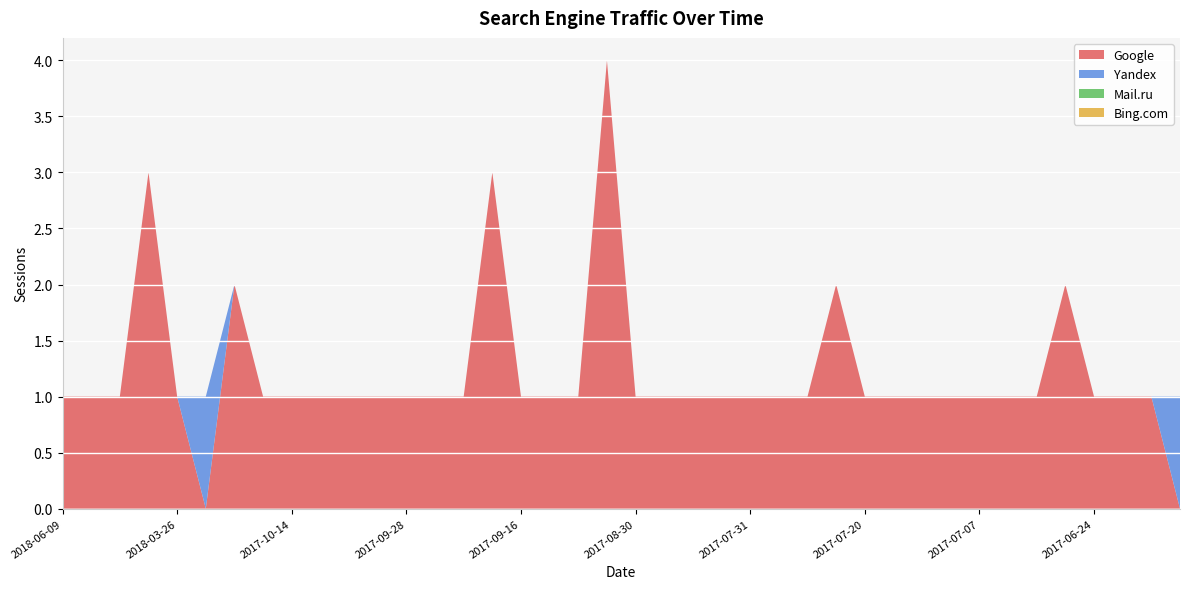

Reading right to left, extract all data points from this chart.

Google: 2017-06-20=0	2017-06-21=1	2017-06-22=1	2017-06-24=1	2017-06-30=2	2017-07-01=1	2017-07-03=1	2017-07-07=1	2017-07-10=1	2017-07-11=1	2017-07-17=1	2017-07-20=1	2017-07-24=2	2017-07-26=1	2017-07-28=1	2017-07-31=1	2017-08-06=1	2017-08-09=1	2017-08-20=1	2017-08-30=1	2017-09-09=4	2017-09-12=1	2017-09-13=1	2017-09-16=1	2017-09-20=3	2017-09-23=1	2017-09-24=1	2017-09-28=1	2017-10-06=1	2017-10-12=1	2017-10-13=1	2017-10-14=1	2017-10-16=1	2017-10-18=2	2018-03-25=0	2018-03-26=1	2018-04-01=3	2018-04-08=1	2018-04-21=1	2018-06-09=1
Yandex: 2017-06-20=1	2017-06-21=0	2017-06-22=0	2017-06-24=0	2017-06-30=0	2017-07-01=0	2017-07-03=0	2017-07-07=0	2017-07-10=0	2017-07-11=0	2017-07-17=0	2017-07-20=0	2017-07-24=0	2017-07-26=0	2017-07-28=0	2017-07-31=0	2017-08-06=0	2017-08-09=0	2017-08-20=0	2017-08-30=0	2017-09-09=0	2017-09-12=0	2017-09-13=0	2017-09-16=0	2017-09-20=0	2017-09-23=0	2017-09-24=0	2017-09-28=0	2017-10-06=0	2017-10-12=0	2017-10-13=0	2017-10-14=0	2017-10-16=0	2017-10-18=0	2018-03-25=1	2018-03-26=0	2018-04-01=0	2018-04-08=0	2018-04-21=0	2018-06-09=0
Mail.ru: 2017-06-20=0	2017-06-21=0	2017-06-22=0	2017-06-24=0	2017-06-30=0	2017-07-01=0	2017-07-03=0	2017-07-07=0	2017-07-10=0	2017-07-11=0	2017-07-17=0	2017-07-20=0	2017-07-24=0	2017-07-26=0	2017-07-28=0	2017-07-31=0	2017-08-06=0	2017-08-09=0	2017-08-20=0	2017-08-30=0	2017-09-09=0	2017-09-12=0	2017-09-13=0	2017-09-16=0	2017-09-20=0	2017-09-23=0	2017-09-24=0	2017-09-28=0	2017-10-06=0	2017-10-12=0	2017-10-13=0	2017-10-14=0	2017-10-16=0	2017-10-18=0	2018-03-25=0	2018-03-26=0	2018-04-01=0	2018-04-08=0	2018-04-21=0	2018-06-09=0
Bing.com: 2017-06-20=0	2017-06-21=0	2017-06-22=0	2017-06-24=0	2017-06-30=0	2017-07-01=0	2017-07-03=0	2017-07-07=0	2017-07-10=0	2017-07-11=0	2017-07-17=0	2017-07-20=0	2017-07-24=0	2017-07-26=0	2017-07-28=0	2017-07-31=0	2017-08-06=0	2017-08-09=0	2017-08-20=0	2017-08-30=0	2017-09-09=0	2017-09-12=0	2017-09-13=0	2017-09-16=0	2017-09-20=0	2017-09-23=0	2017-09-24=0	2017-09-28=0	2017-10-06=0	2017-10-12=0	2017-10-13=0	2017-10-14=0	2017-10-16=0	2017-10-18=0	2018-03-25=0	2018-03-26=0	2018-04-01=0	2018-04-08=0	2018-04-21=0	2018-06-09=0